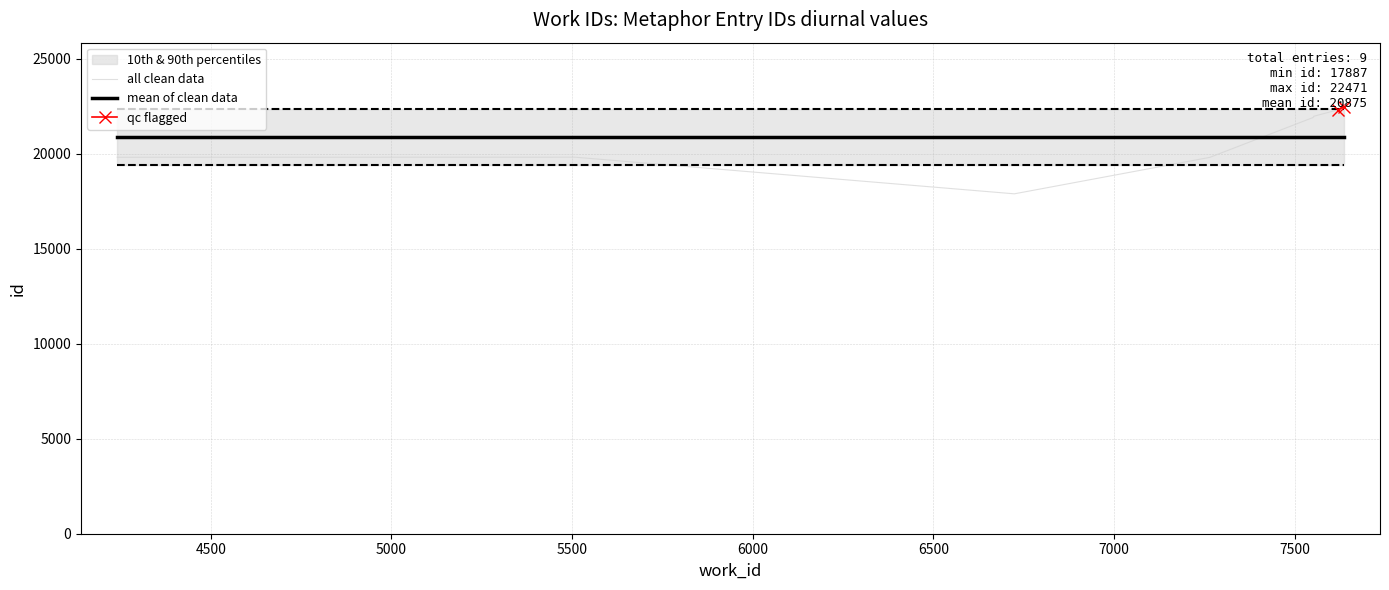

At which category does the chart reach its minimum across all series?

6724